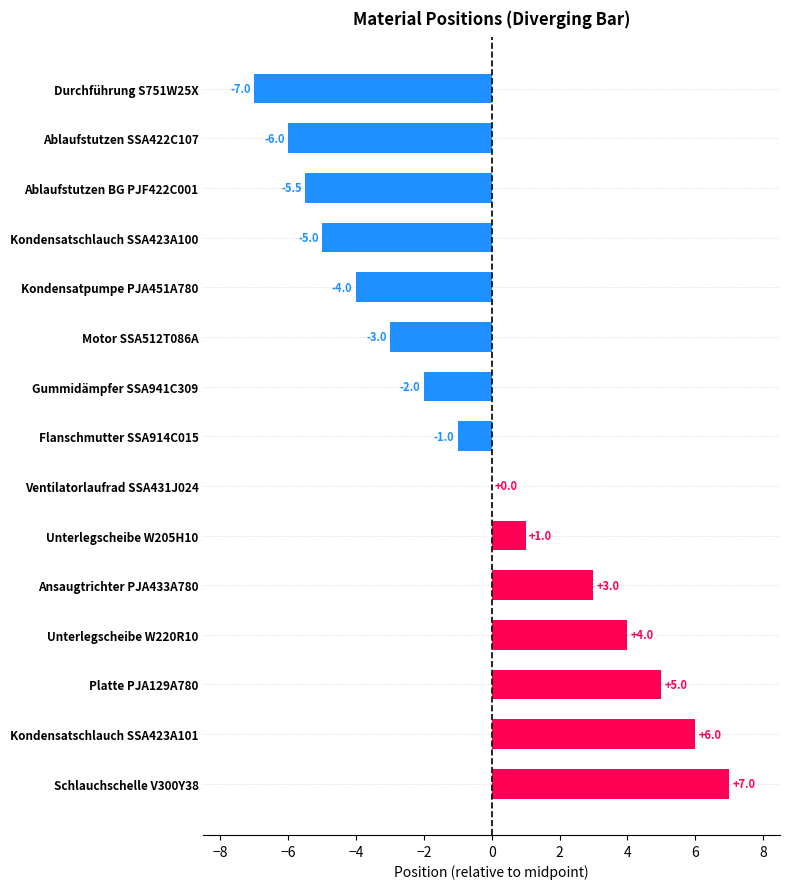

Reading top to bottom, what are all the values shown in this chart?

Durchführung S751W25X=-7.0	Ablaufstutzen SSA422C107=-6.0	Ablaufstutzen BG PJF422C001=-5.5	Kondensatschlauch SSA423A100=-5.0	Kondensatpumpe PJA451A780=-4.0	Motor SSA512T086A=-3.0	Gummidämpfer SSA941C309=-2.0	Flanschmutter SSA914C015=-1.0	Ventilatorlaufrad SSA431J024=0.0	Unterlegscheibe W205H10=1.0	Ansaugtrichter PJA433A780=3.0	Unterlegscheibe W220R10=4.0	Platte PJA129A780=5.0	Kondensatschlauch SSA423A101=6.0	Schlauchschelle V300Y38=7.0